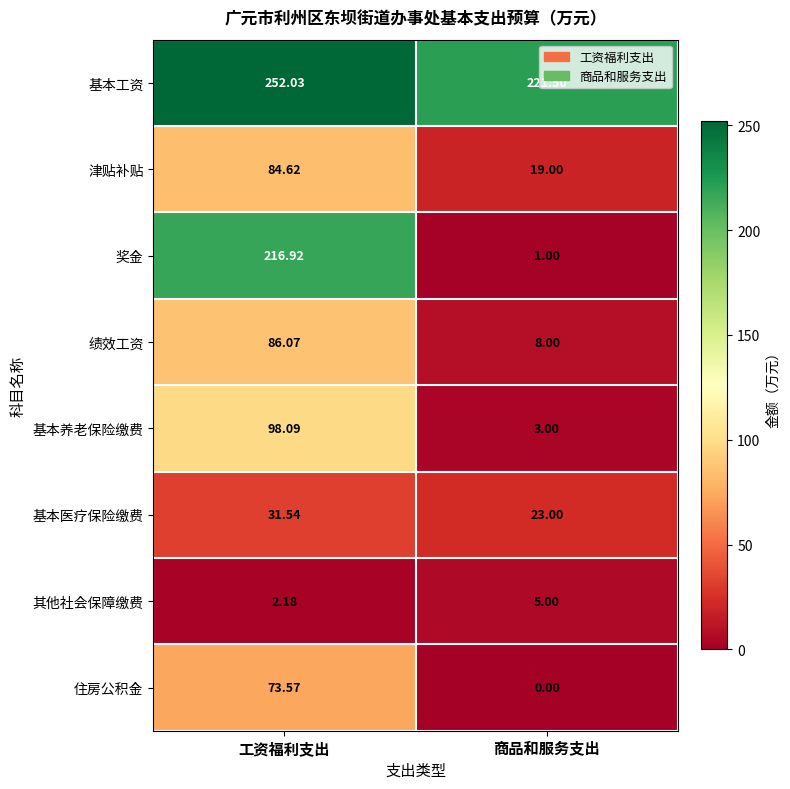

At which label does 住房公积金 first exceed 73?

工资福利支出